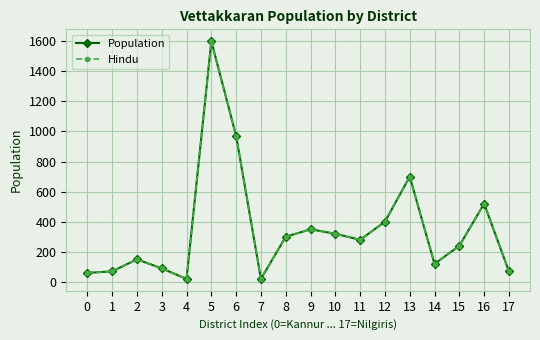

Is this an area chart (filled region under the line)?

No